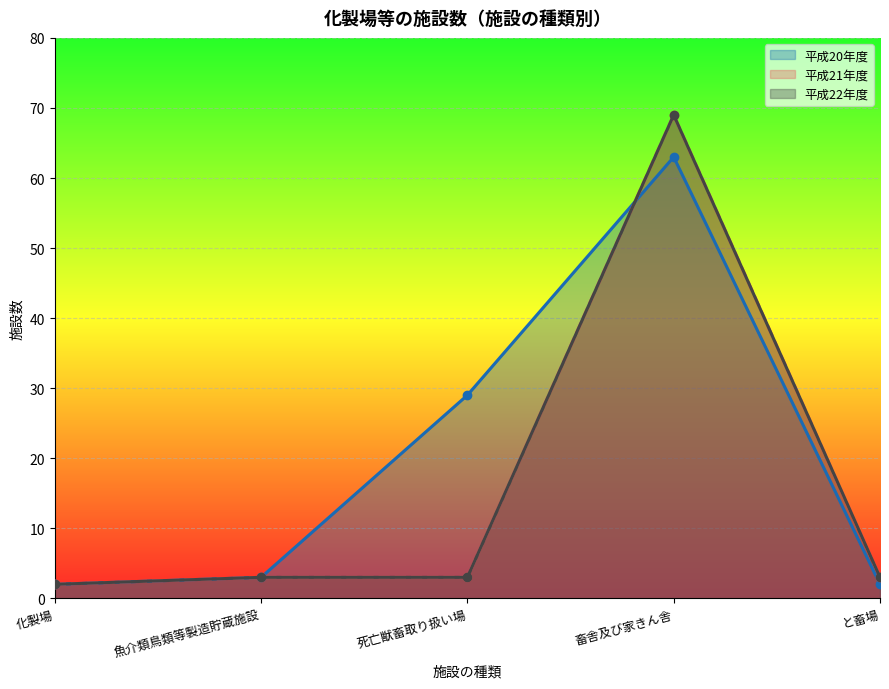

What value does the data have at 化製場?

2